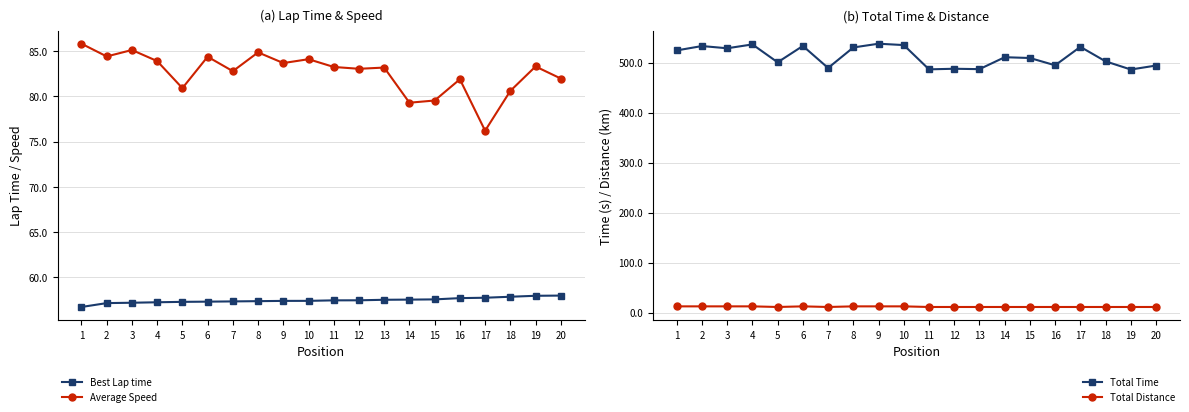

List the labels in order of Total Time value, largest first.

9, 4, 10, 6, 2, 17, 8, 3, 1, 14, 15, 18, 5, 16, 20, 7, 12, 13, 11, 19